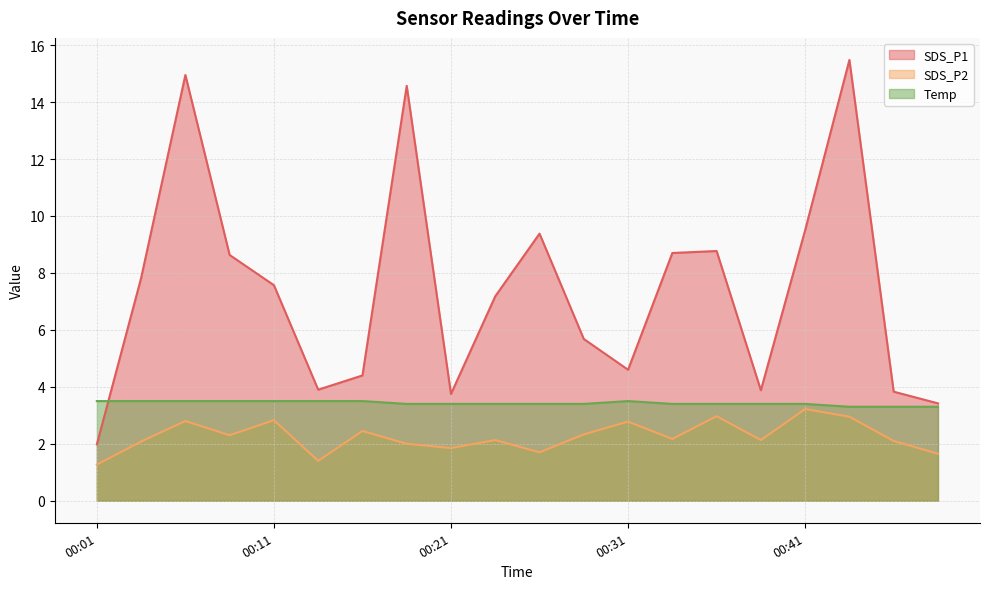

Rank the series at 00:26 from highest to lowest value.

SDS_P1, Temp, SDS_P2